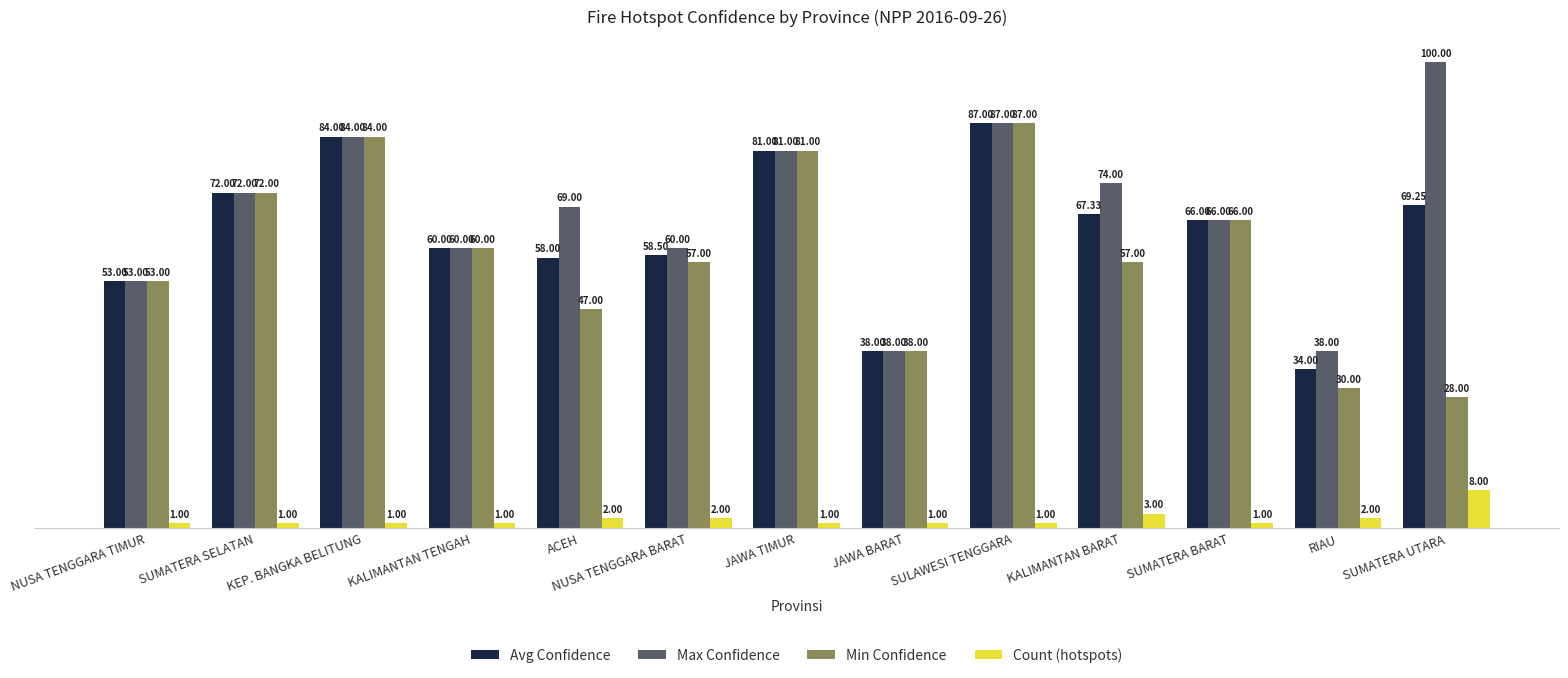

What is the minimum value shown in the chart?

1.0